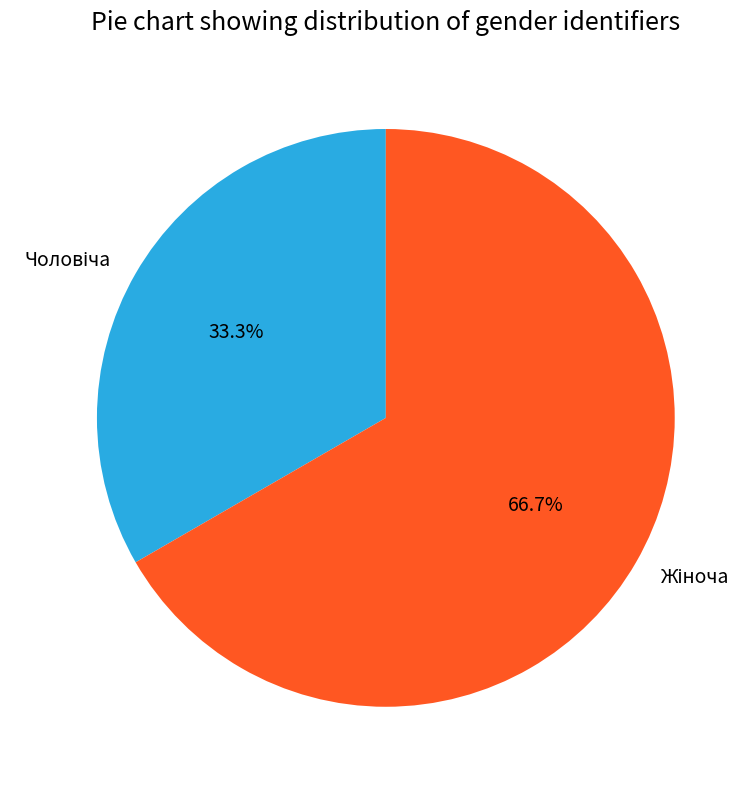

Does any single category account for the majority?

Yes